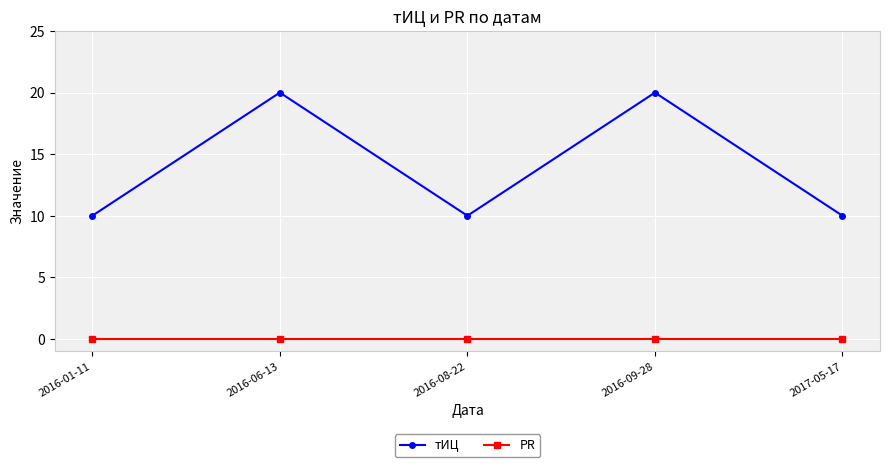

The тИЦ series shows 10 at 2017-05-17. True or false?

True